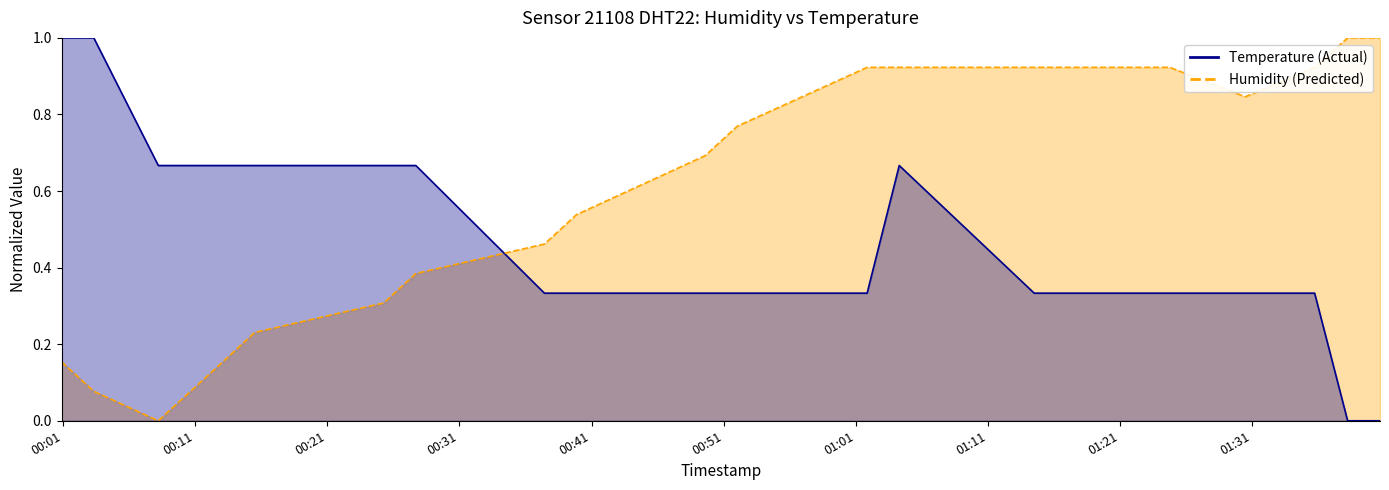

What is the difference between the maximum and minimum values in the Temperature (Actual) series?

1.0